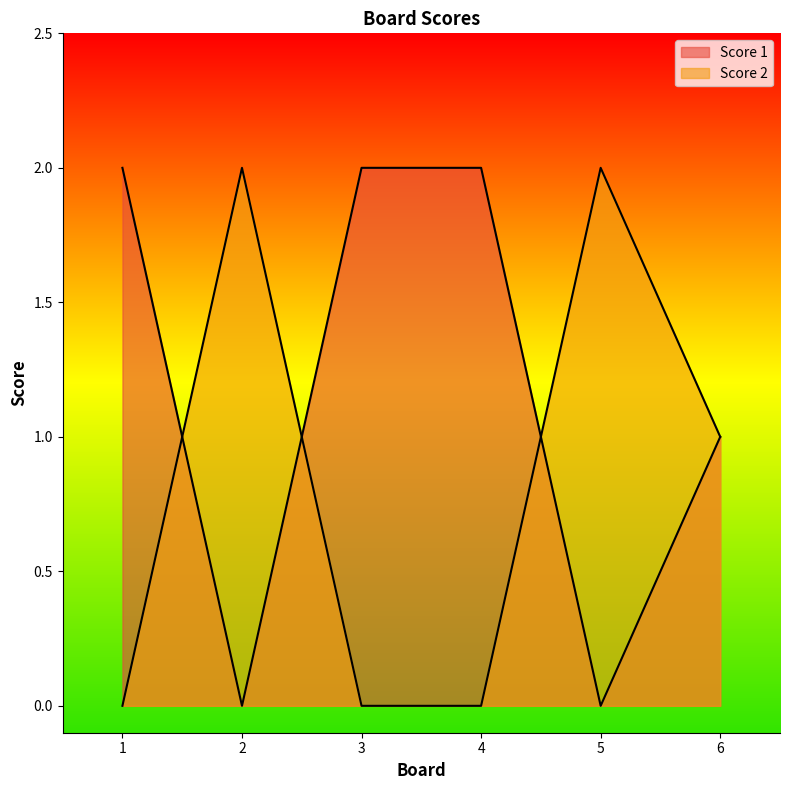

The value of Score 2 at 3 is 0. True or false?

True